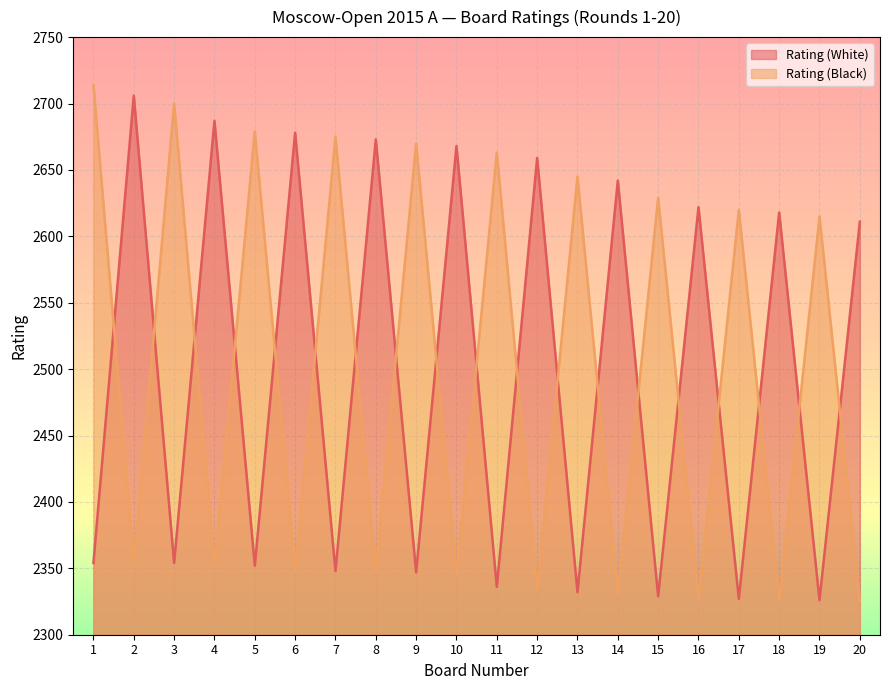

How many times do Rating (White) and Rating (Black) cross each other?

19